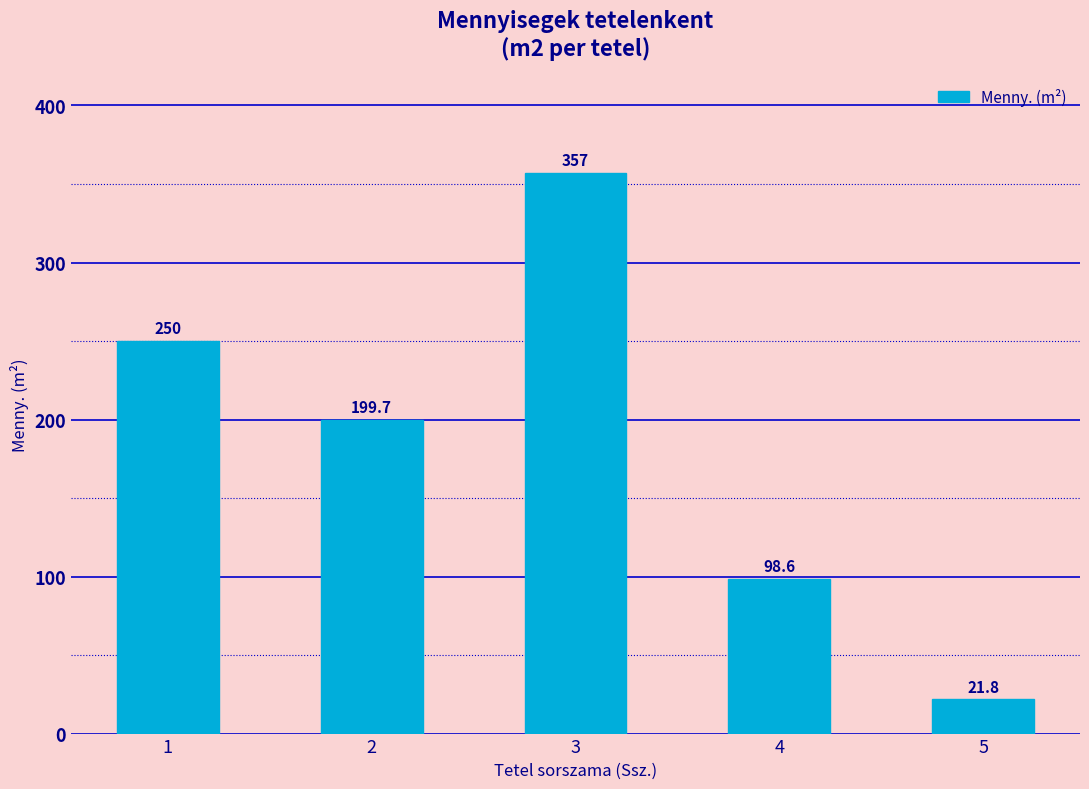

How many data points does each series have?

5